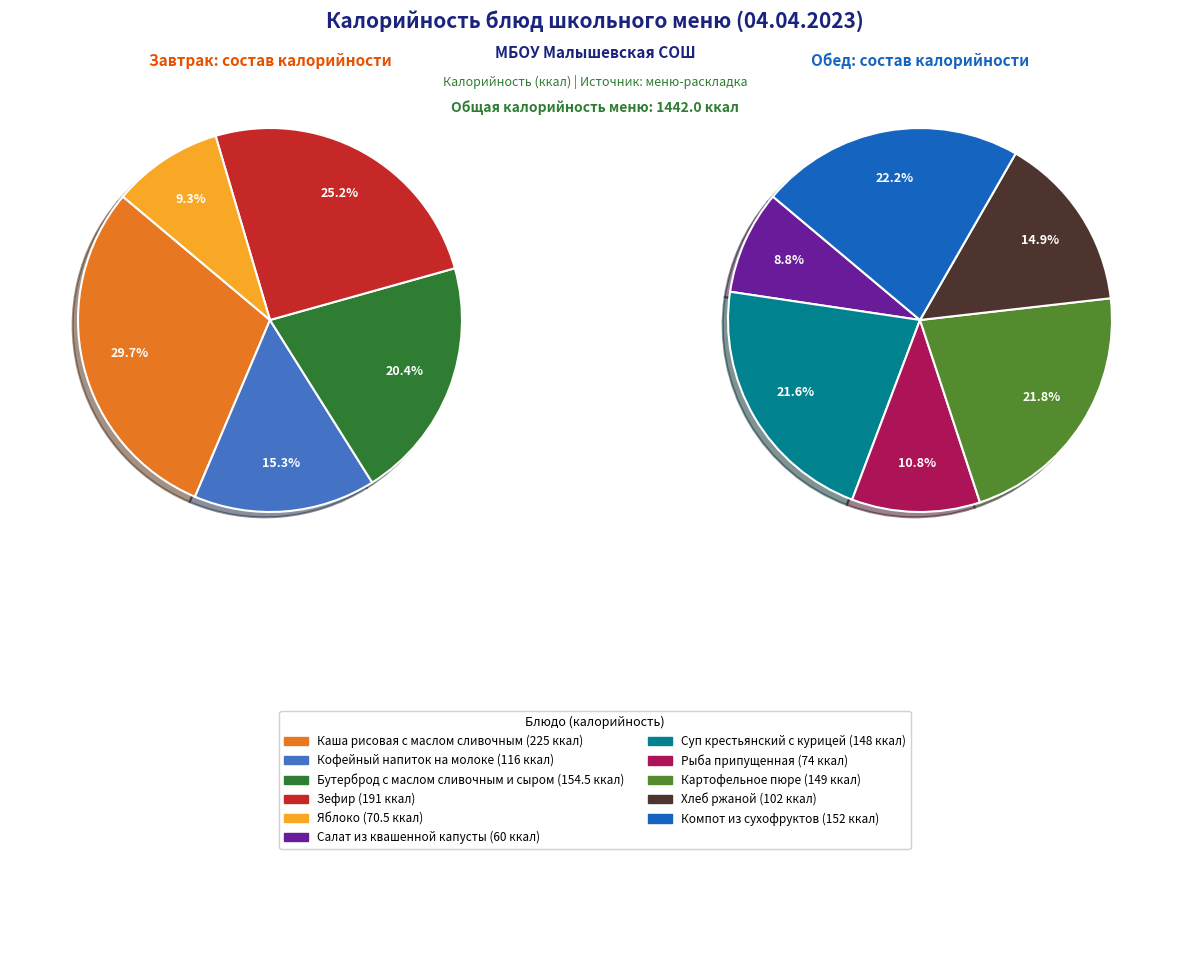

Count the number of slices in the pie.

11